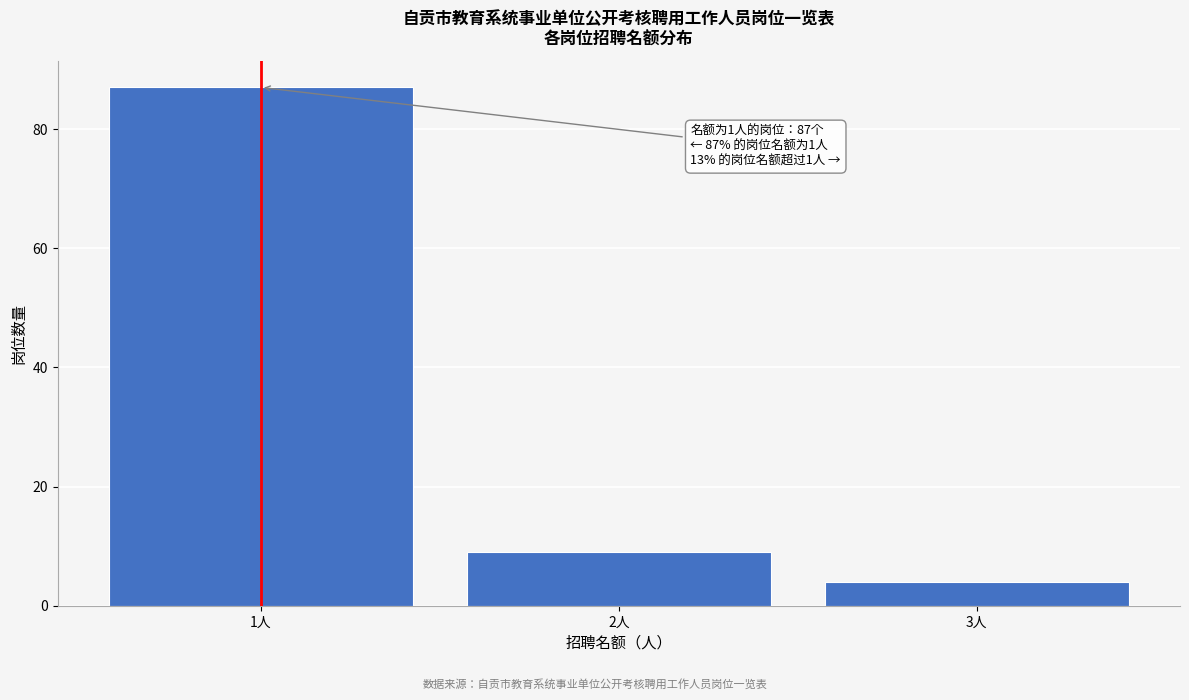

Reading left to right, extract all data points from this chart.

1人=87	2人=9	3人=4